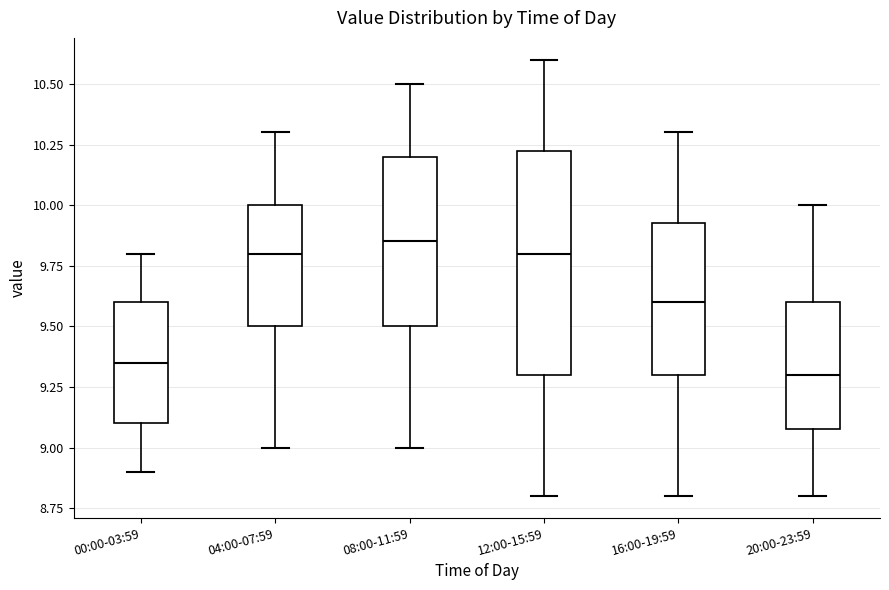

Reading left to right, transcribe this box plot: for each box, give where its median line is, the range the box spans, and where its two whiskers end, as read against the y-axis. The values are not printed on the chart, so give them approximately, as read against the axis.

00:00-03:59: median 9.35, box 9.10 to 9.60, whiskers 8.90 to 9.80
04:00-07:59: median 9.80, box 9.50 to 10.00, whiskers 9.00 to 10.30
08:00-11:59: median 9.85, box 9.50 to 10.20, whiskers 9.00 to 10.50
12:00-15:59: median 9.80, box 9.30 to 10.25, whiskers 8.80 to 10.60
16:00-19:59: median 9.60, box 9.30 to 9.95, whiskers 8.80 to 10.30
20:00-23:59: median 9.30, box 9.10 to 9.60, whiskers 8.80 to 10.00